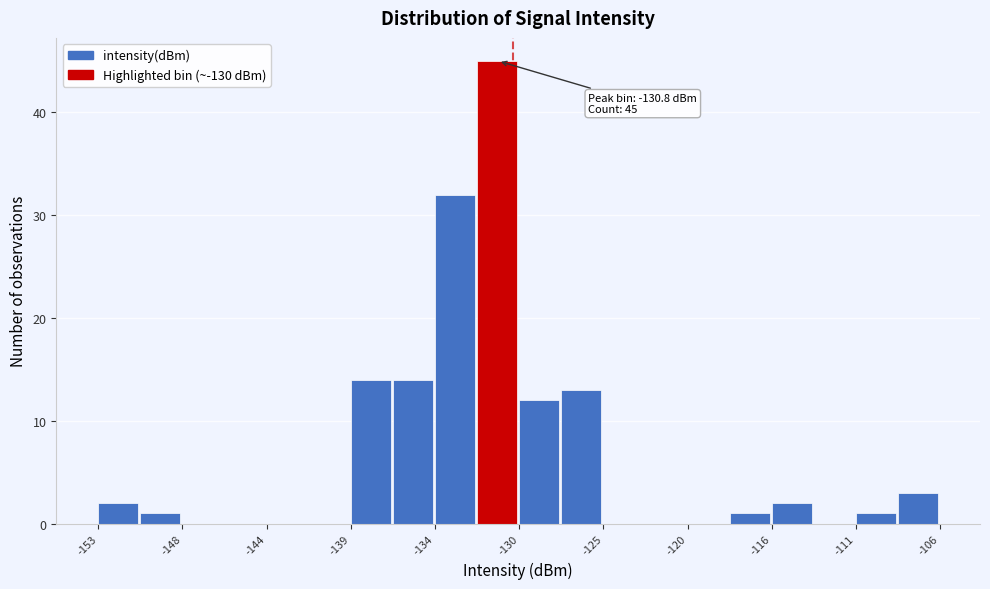

Over which range of the x-axis is the bar tallest?

-132.0 to -129.5